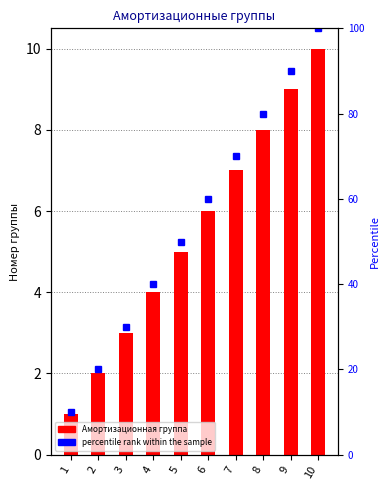

How many categories are shown in the chart?

10